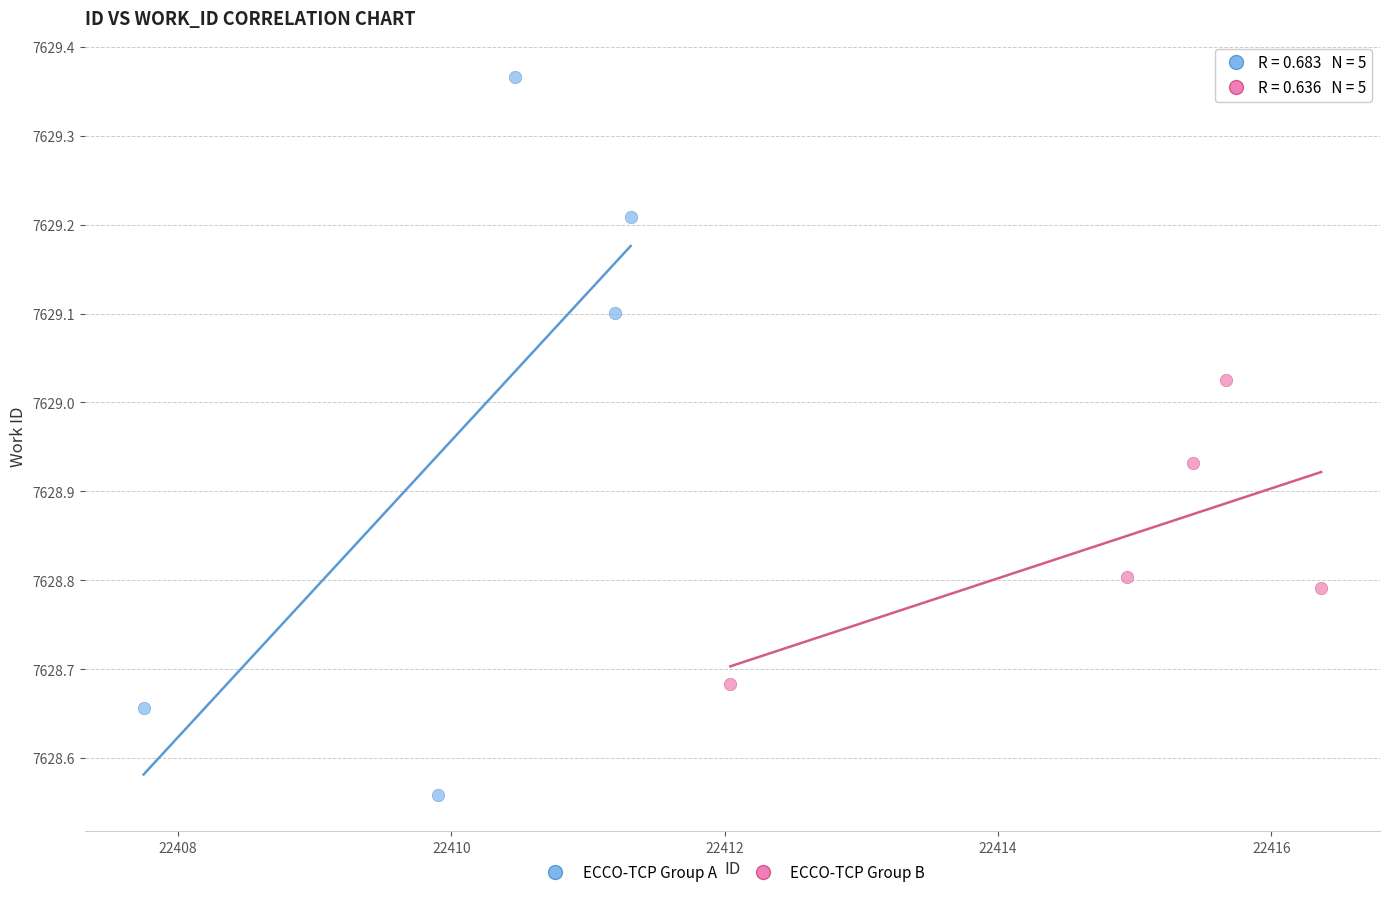

Which series contains the highest Y value?

ECCO-TCP Group A